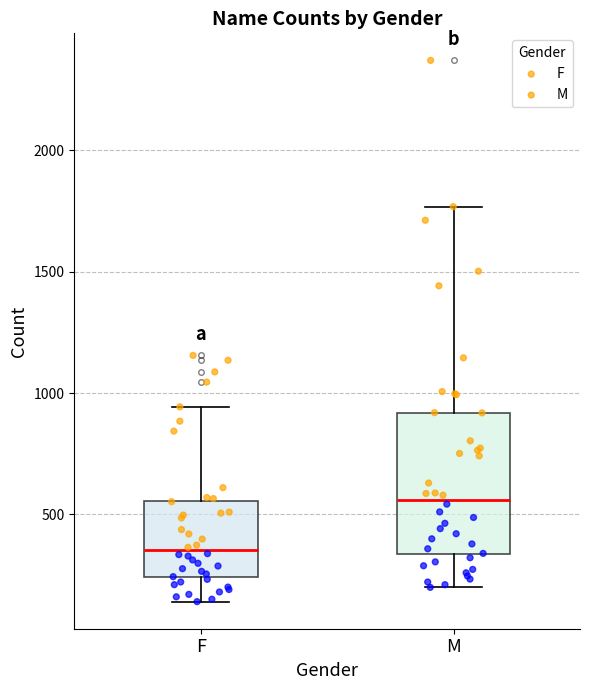

Reading left to right, read every box against the y-axis: the position of its median line, the range the box covers, and the ends of its whiskers. The values are not printed on the chart, so give them approximately, as read against the axis.

F: median 350, box 250 to 550, whiskers 150 to 950
M: median 550, box 350 to 900, whiskers 200 to 1750